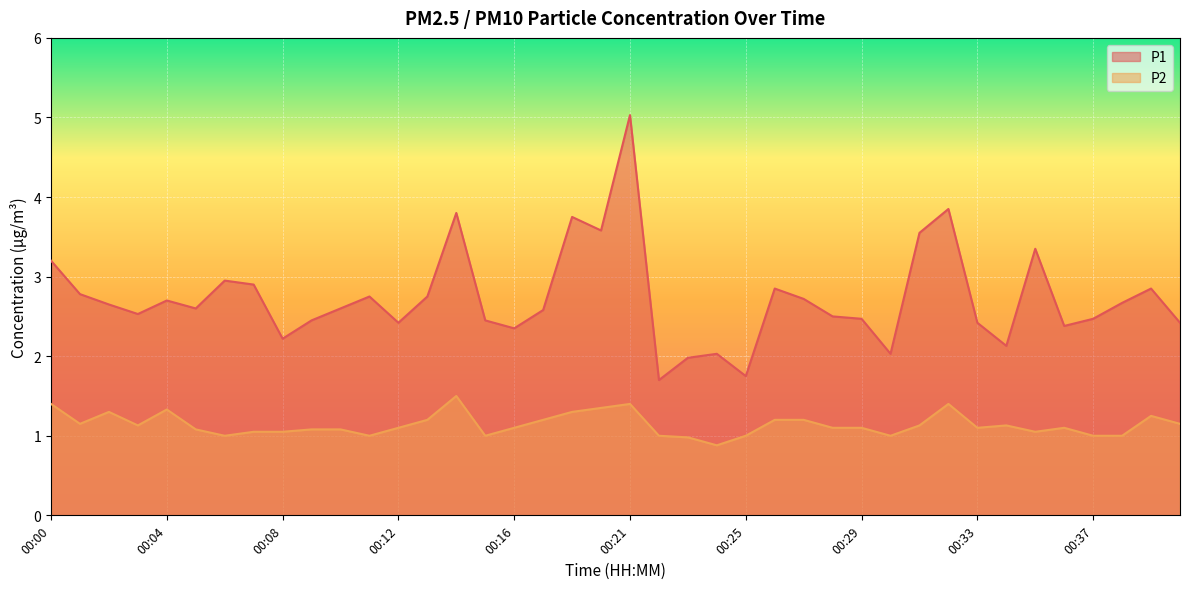

How many lines are shown in the chart?

2